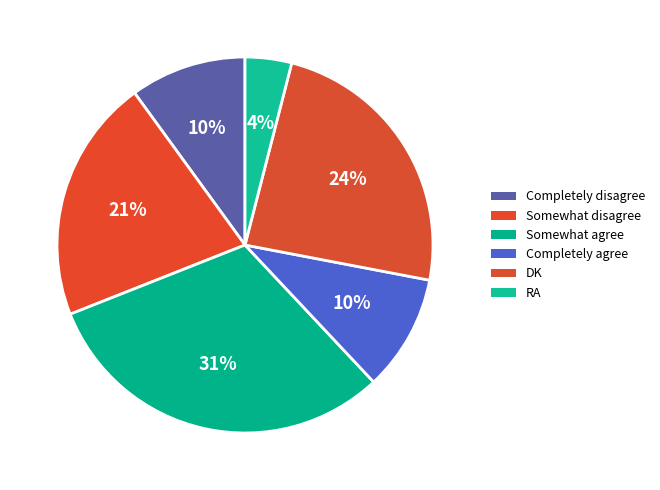

Between Completely agree and Somewhat agree, which is larger?

Somewhat agree